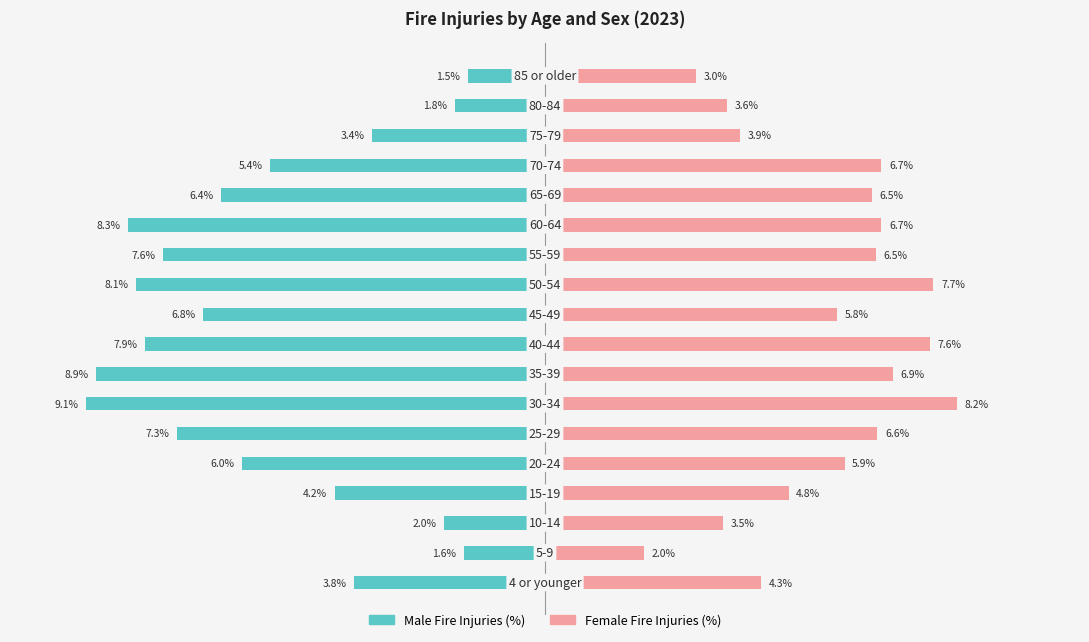

What is the average value of the Male Fire Injuries (Percent) series?

-5.6